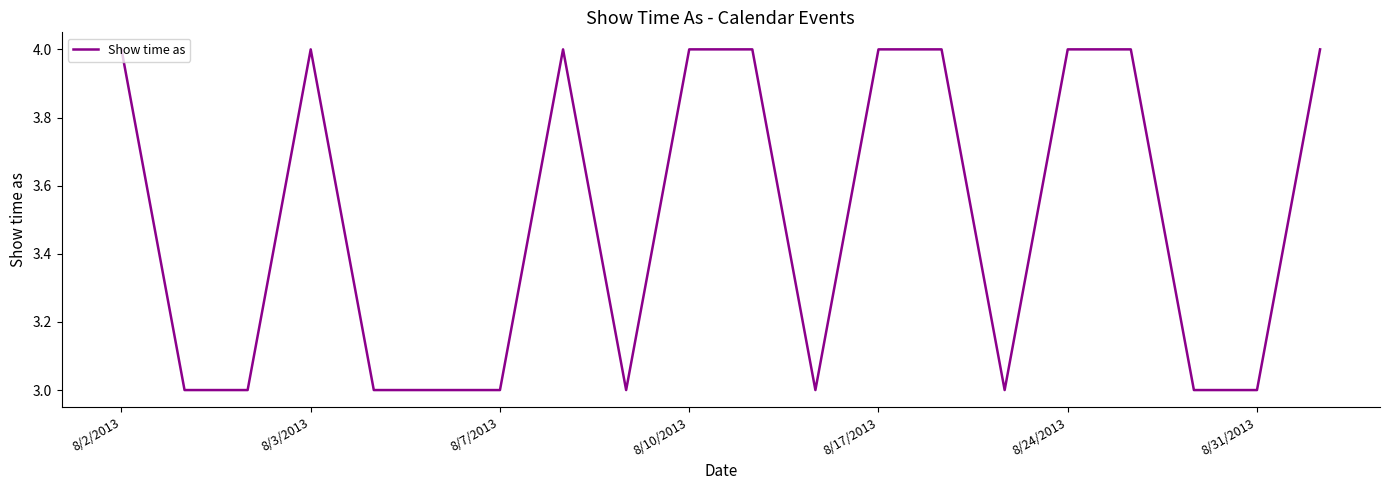

What is the minimum value shown in the chart?

3